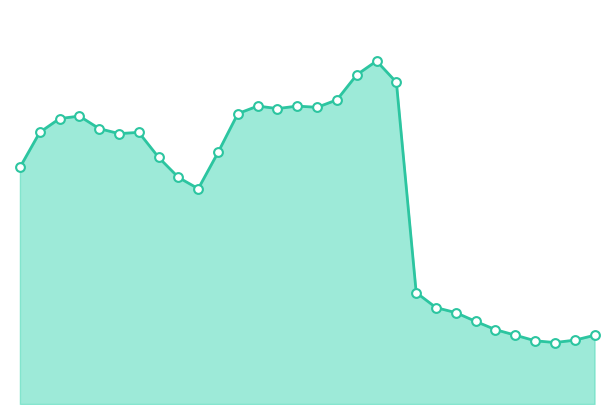

Does the chart have visible grid lines?

No